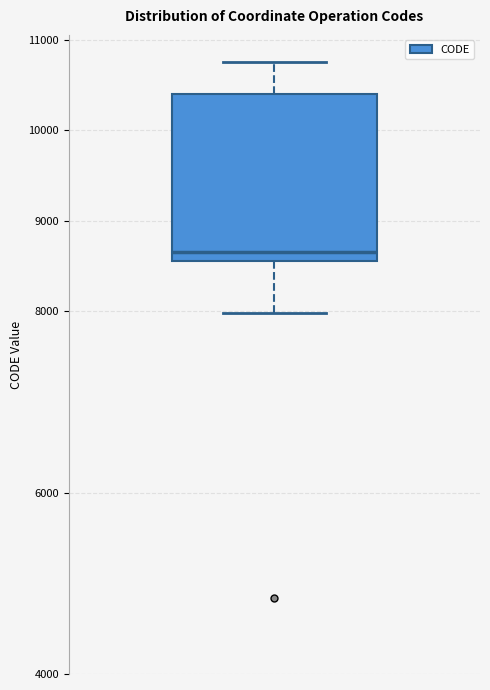

Read this box plot against the y-axis: the position of the median line, the range covered by the box, and the ends of both whiskers. The values are not printed on the chart, so give them approximately, as read against the axis.

median 8700, box 8600 to 10400, whiskers 8000 to 10800